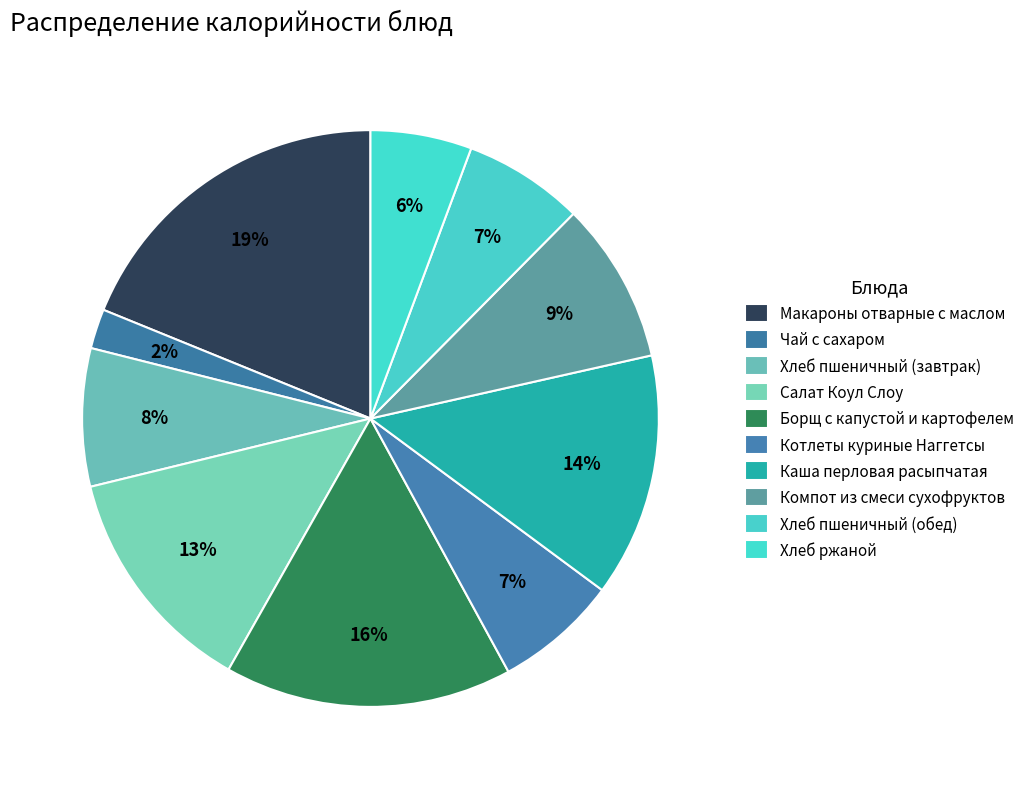

How many segments does this pie chart have?

10